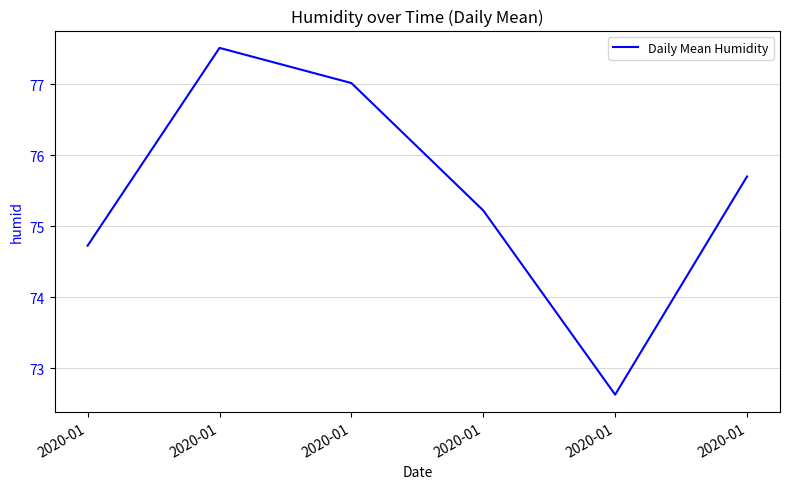

How many series are shown in this chart?

1